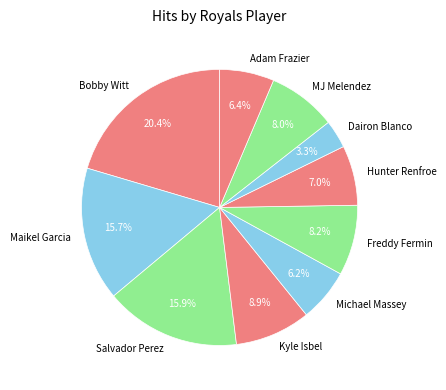

Is Adam Frazier the majority of the pie?

No